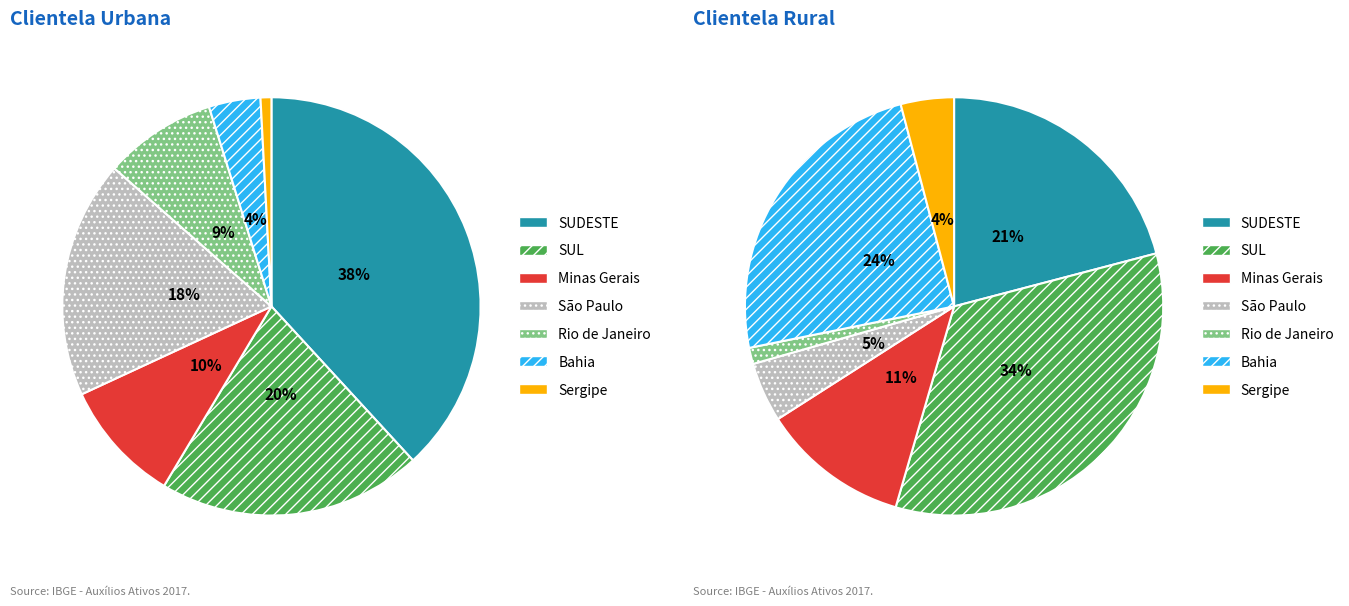

To the nearest percent, what is the difference between the largest and smallest slice percentages?

37%